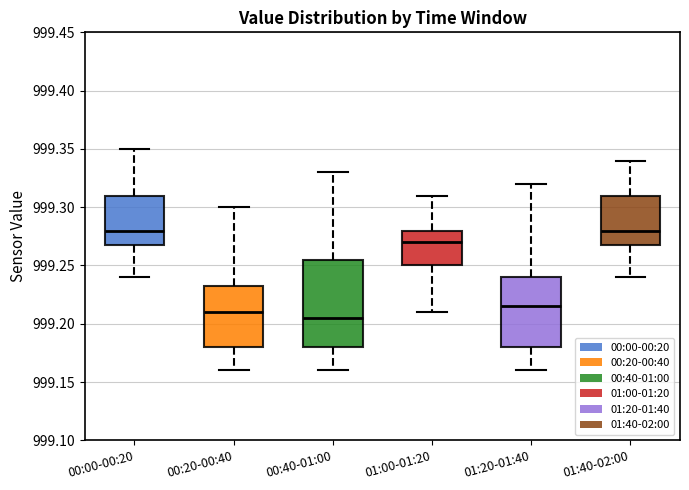

Reading left to right, transcribe this box plot: for each box, give where its median line is, the range the box spans, and where its two whiskers end, as read against the y-axis. The values are not printed on the chart, so give them approximately, as read against the axis.

00:00-00:20: median 999.280, box 999.270 to 999.310, whiskers 999.240 to 999.350
00:20-00:40: median 999.210, box 999.180 to 999.235, whiskers 999.160 to 999.300
00:40-01:00: median 999.205, box 999.180 to 999.255, whiskers 999.160 to 999.330
01:00-01:20: median 999.270, box 999.250 to 999.280, whiskers 999.210 to 999.310
01:20-01:40: median 999.215, box 999.180 to 999.240, whiskers 999.160 to 999.320
01:40-02:00: median 999.280, box 999.270 to 999.310, whiskers 999.240 to 999.340